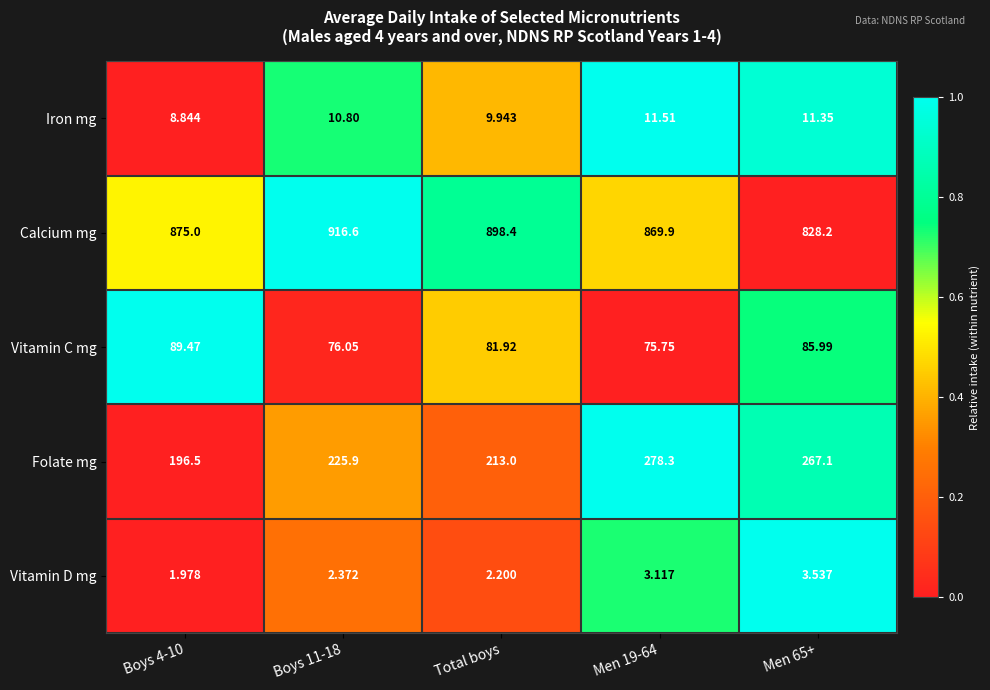

Which series changed the most between Boys 11-18 and Men 65+?

Calcium mg